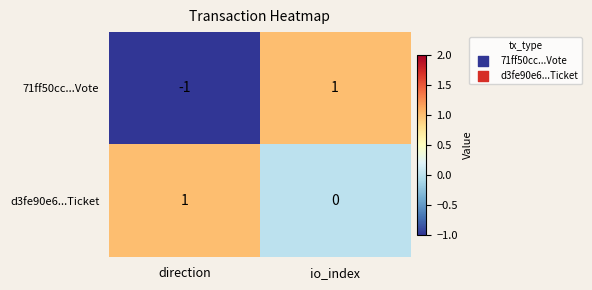

Reading right to left, what are all the values shown in this chart?

71ff50cc...Vote: 1	-1
d3fe90e6...Ticket: 0	1